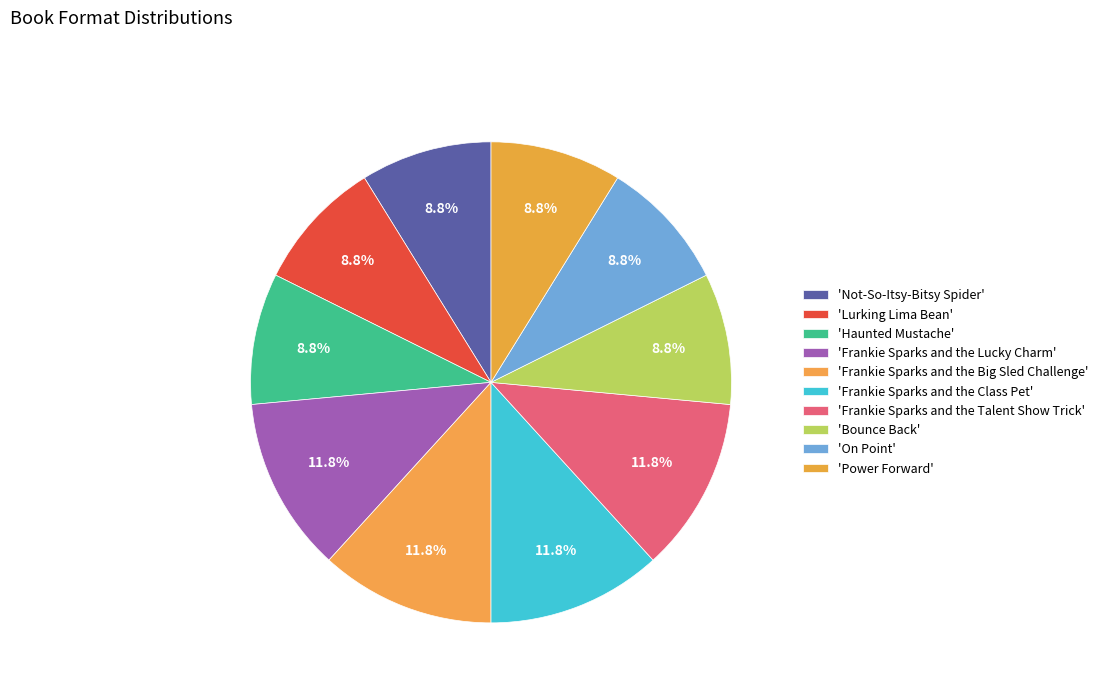

How many segments does this pie chart have?

10